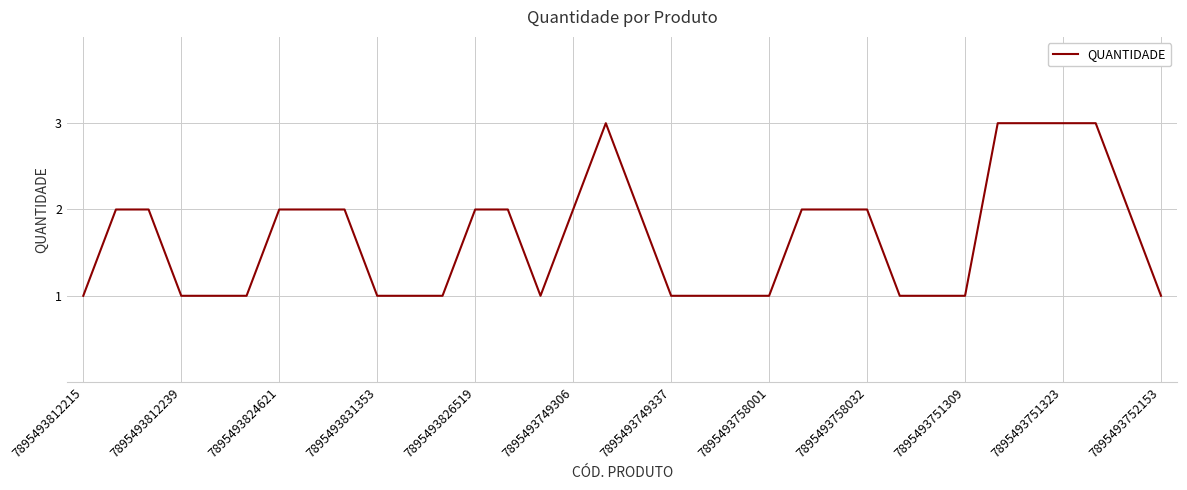

What is the greatest value displayed?

3